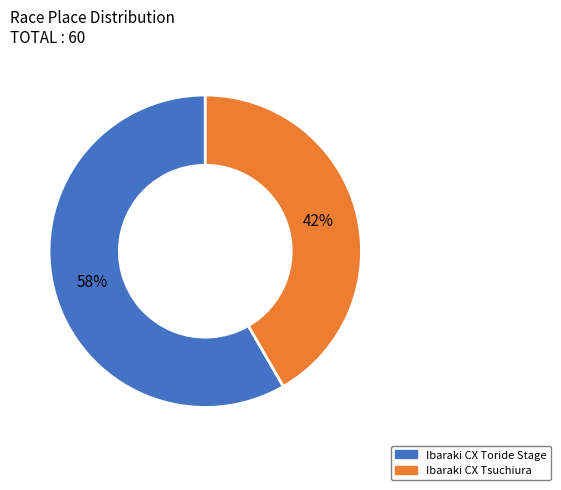

To the nearest percent, what is the average slice percentage?

50%